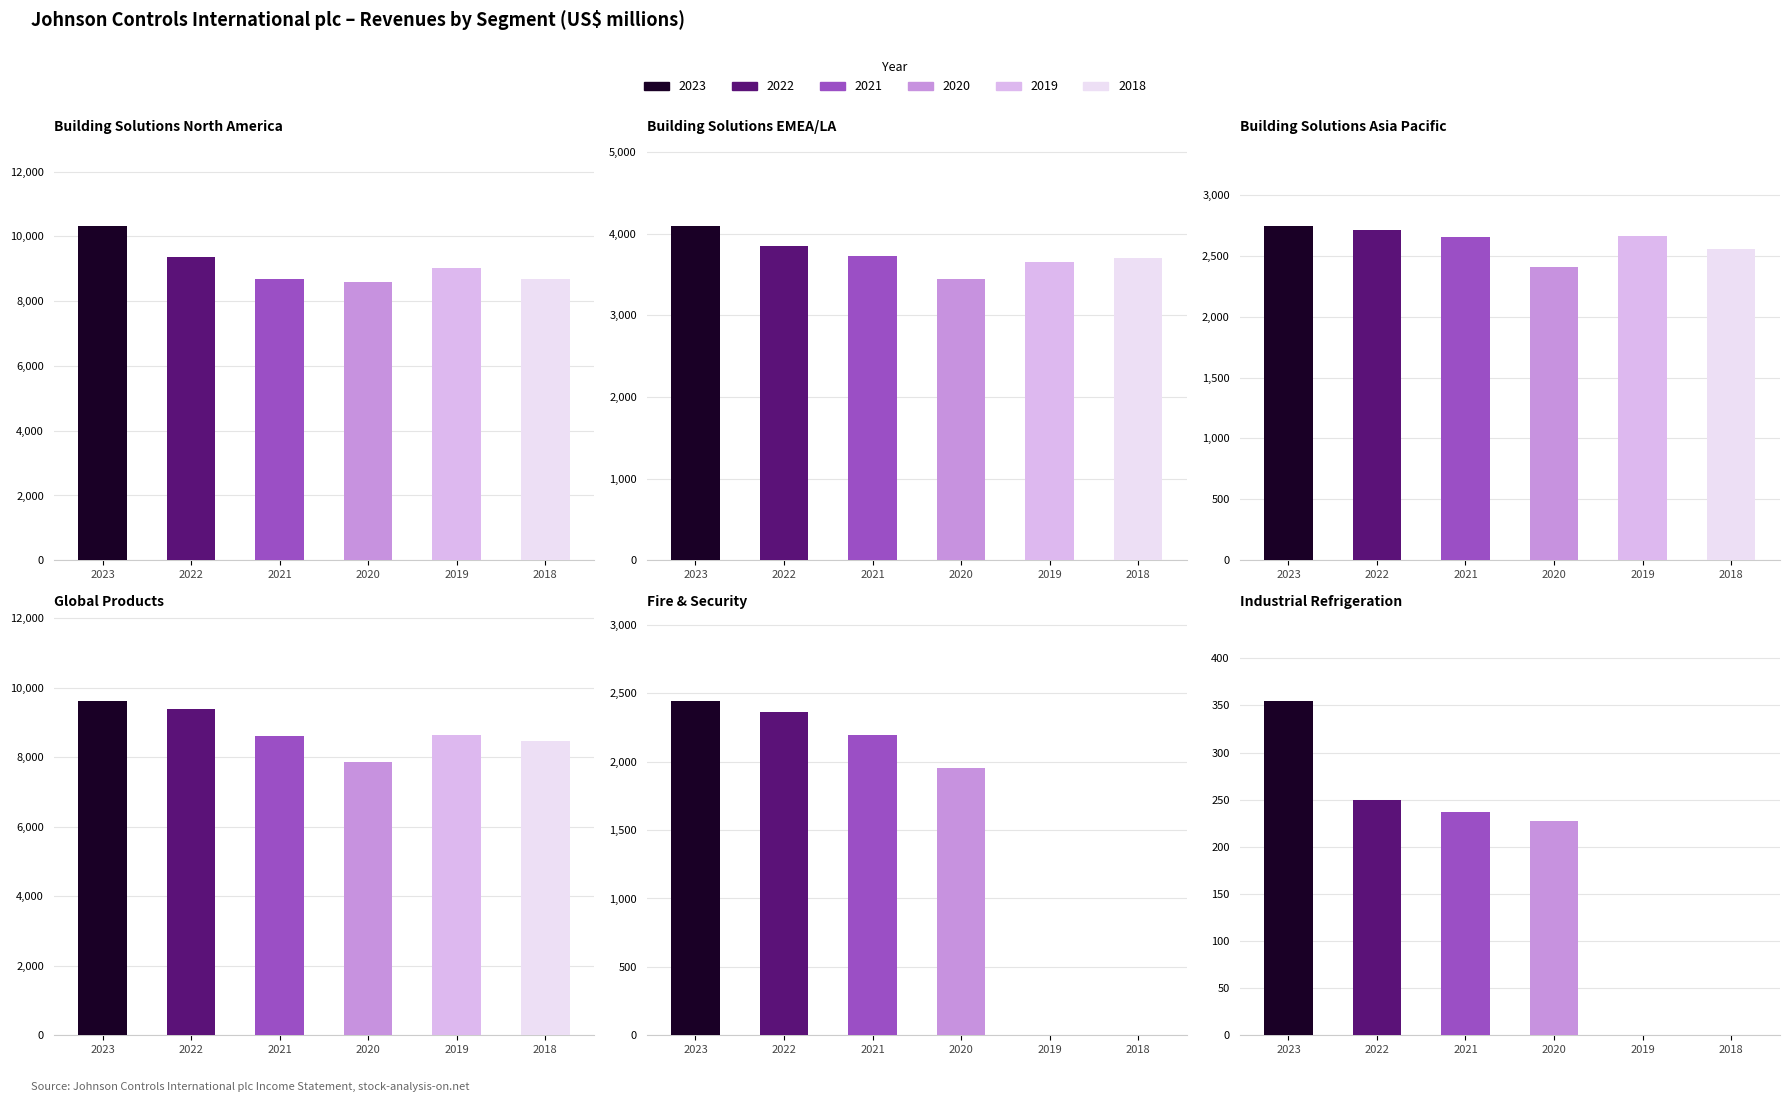

What is the difference between the second highest and minimum values in the 2023 series?

9266